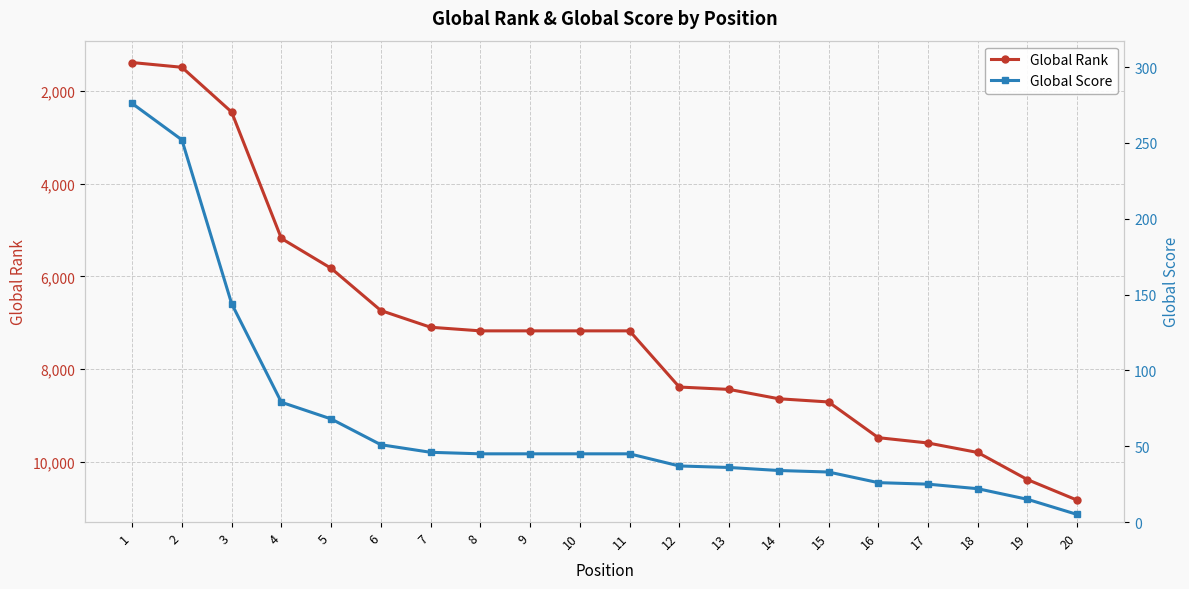

What is the difference between the highest and lowest values at 2?

1232